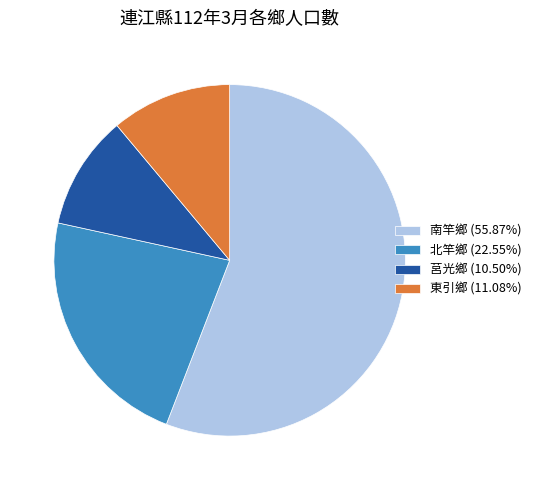

Which category has the smallest portion of the pie?

莒光鄉